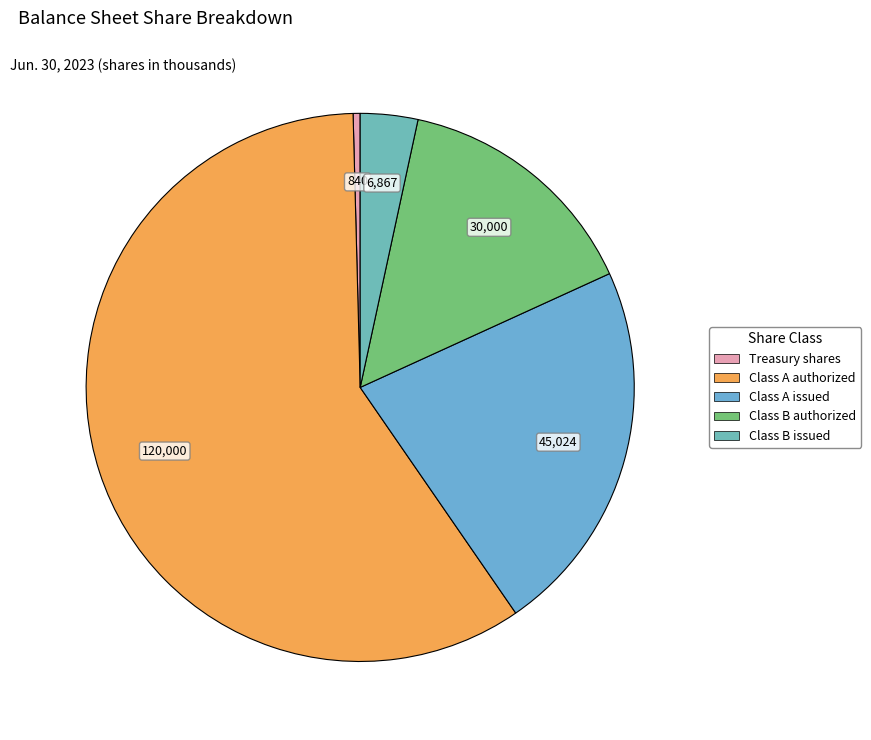

How many segments does this pie chart have?

5